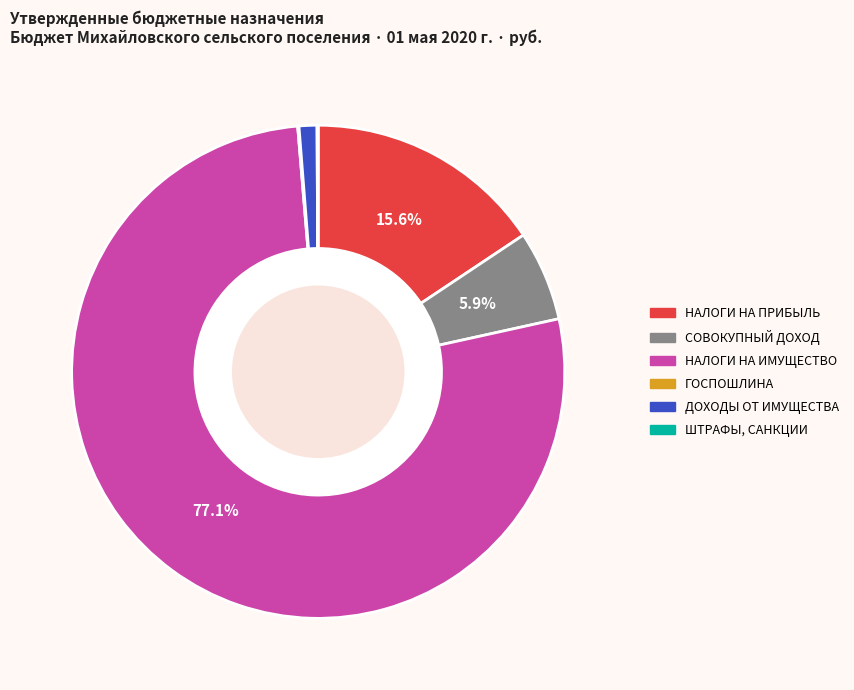

Between СОВОКУПНЫЙ ДОХОД and ДОХОДЫ ОТ ИМУЩЕСТВА, which is larger?

СОВОКУПНЫЙ ДОХОД